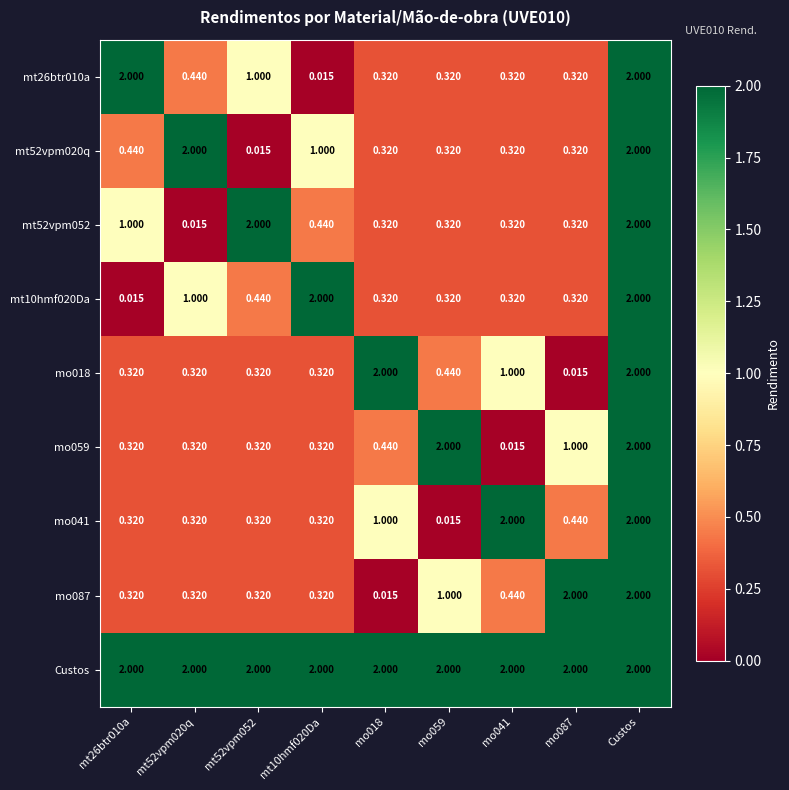

Is the value of mo059 at mo041 greater than the value of mo018 at mt52vpm020q?

No